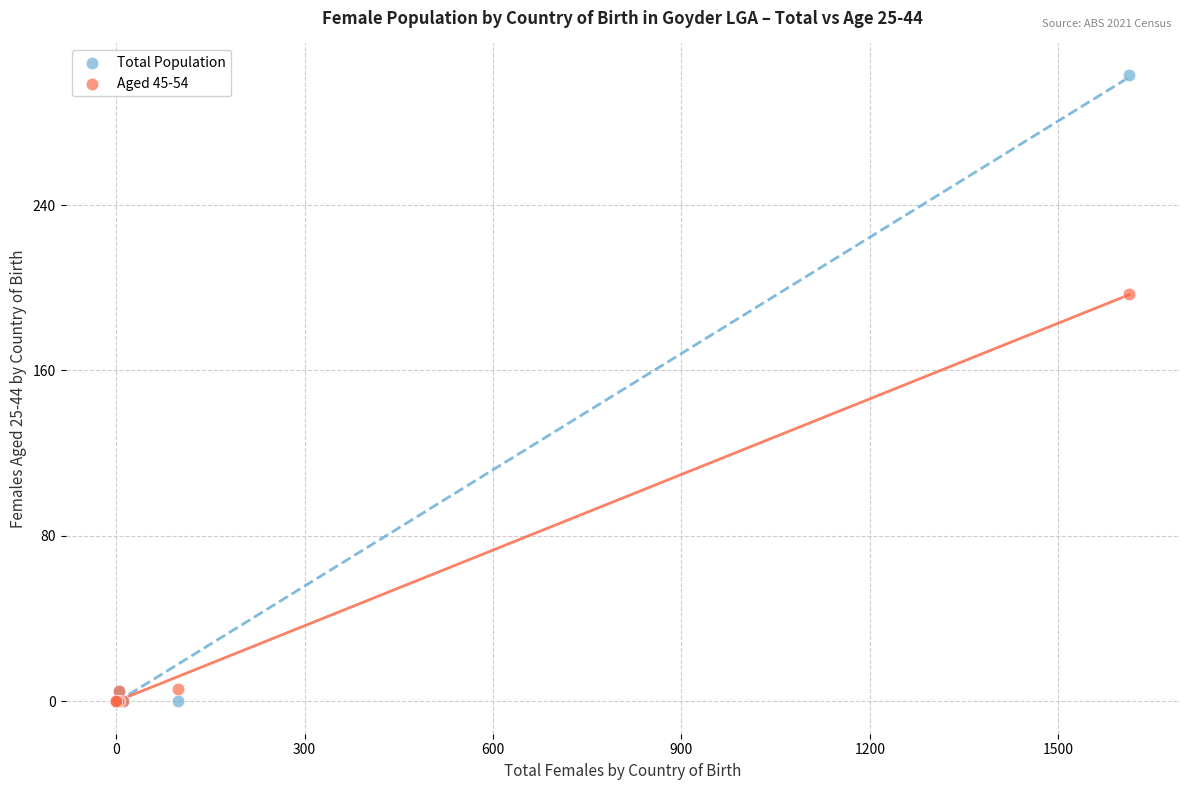

Across all series, what Y value is closest to 151?

197